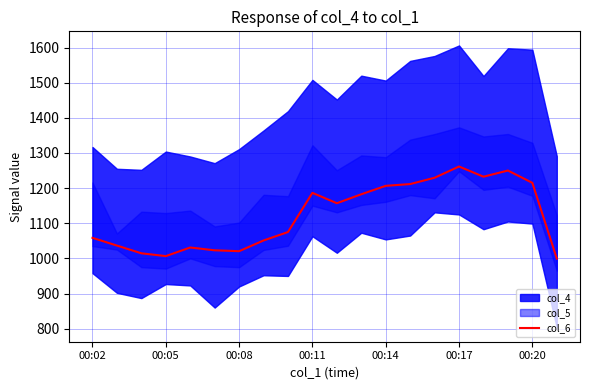

What is the smallest value displayed?

999.5